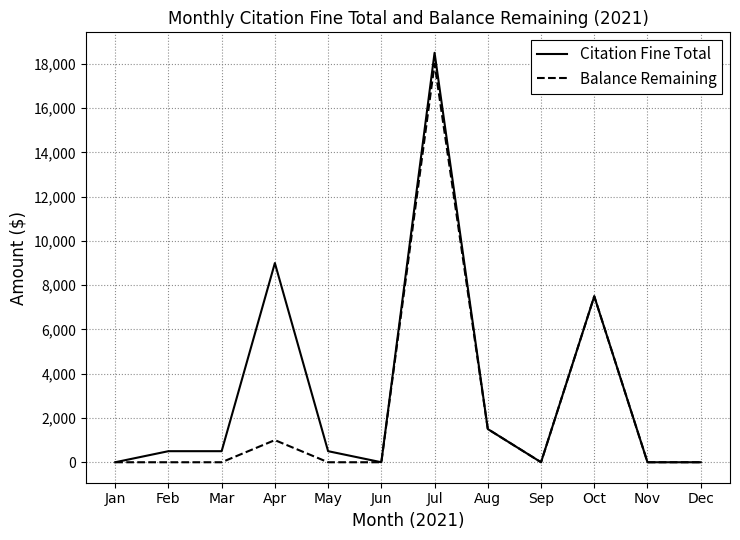

What are all the series names shown in the legend?

Citation Fine Total, Balance Remaining